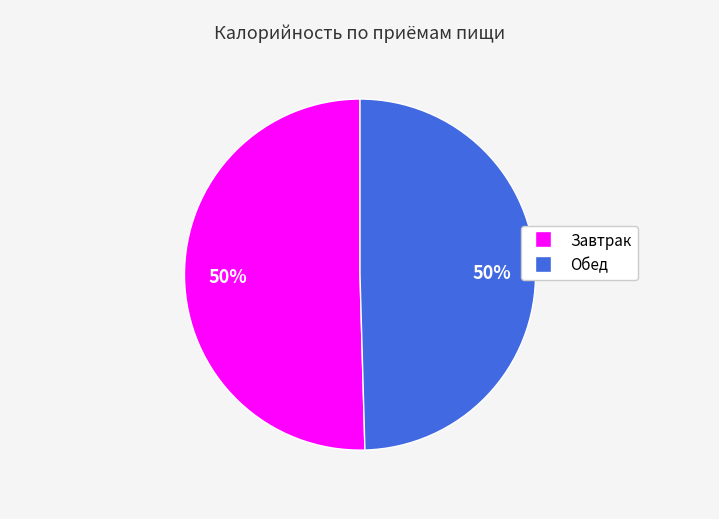

Approximately how many times larger is the value at Обед compared to Завтрак?

1.0